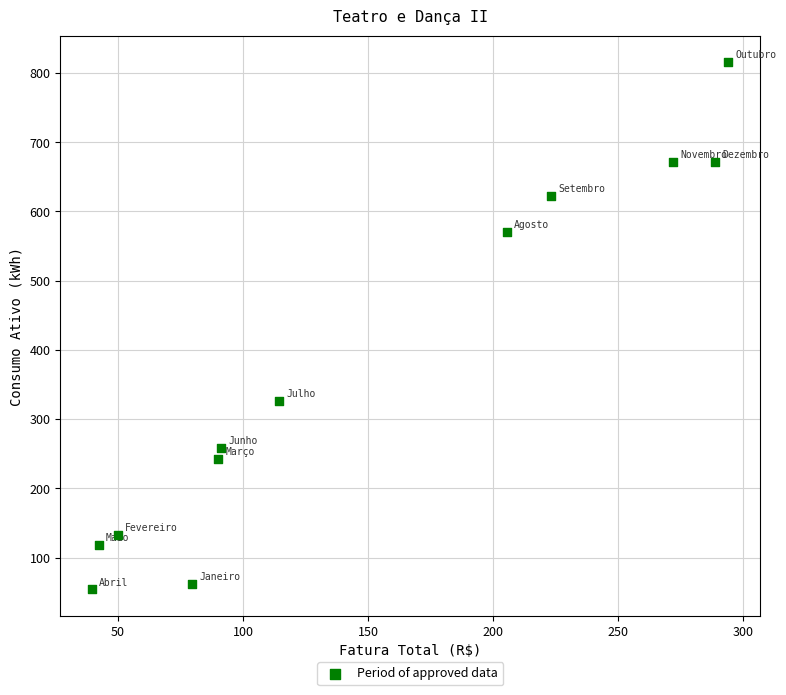

What is the average Y value?

379